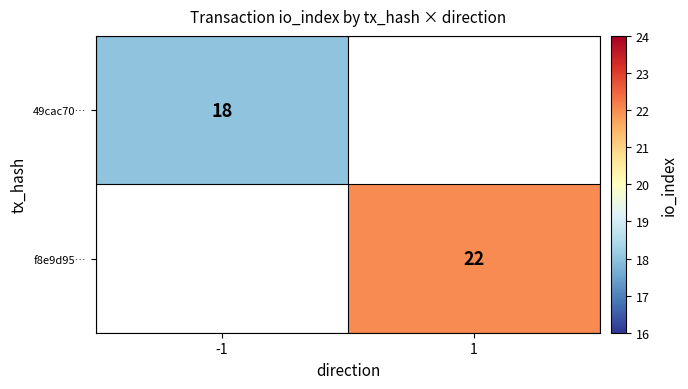

True or false: 49cac70… has a value of 23.6 at -1.

False